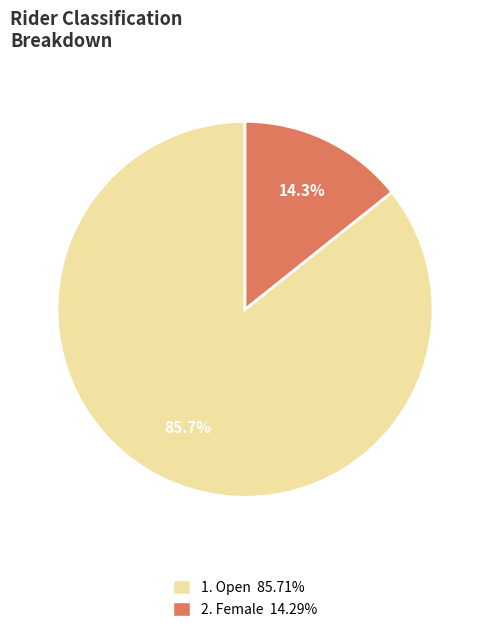

Does any single category account for the majority?

Yes